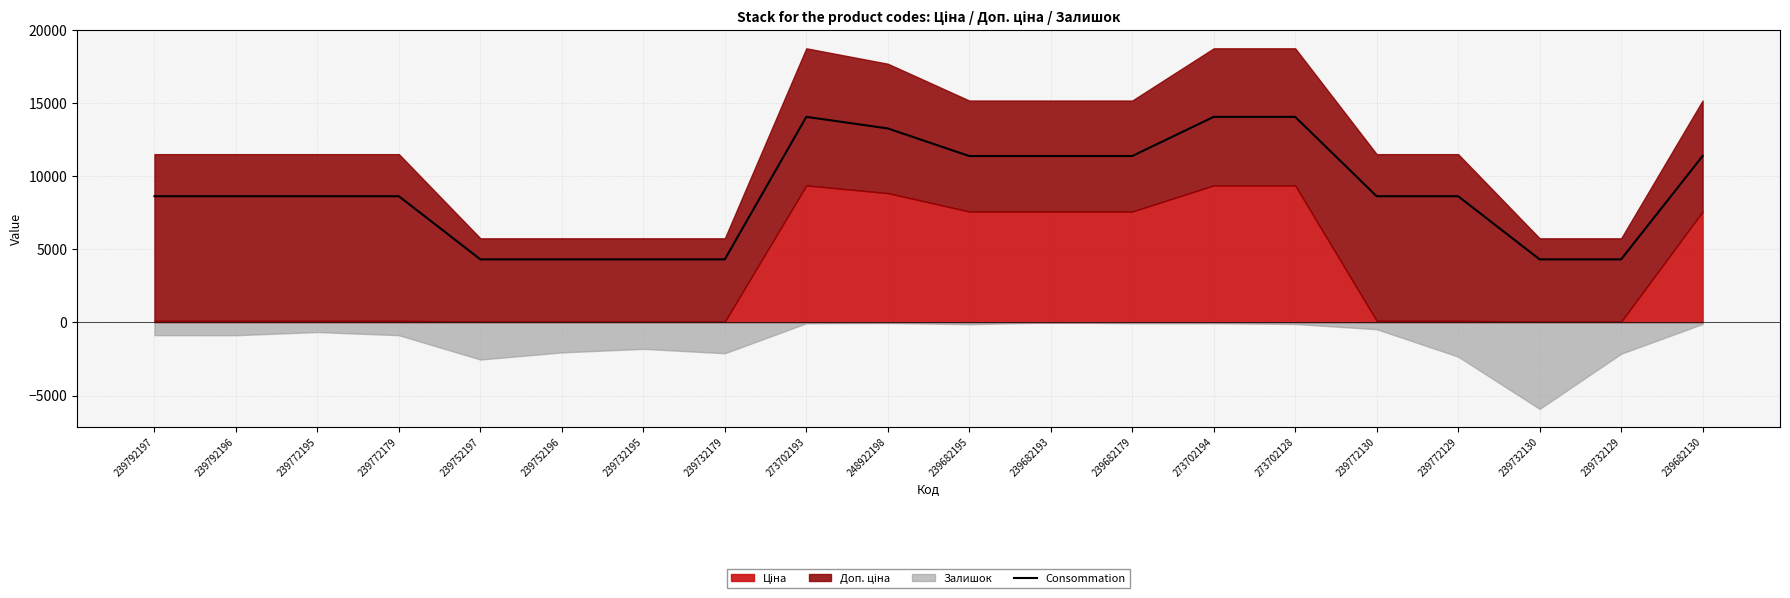

The value at 273702194 is 14075.9. True or false?

True